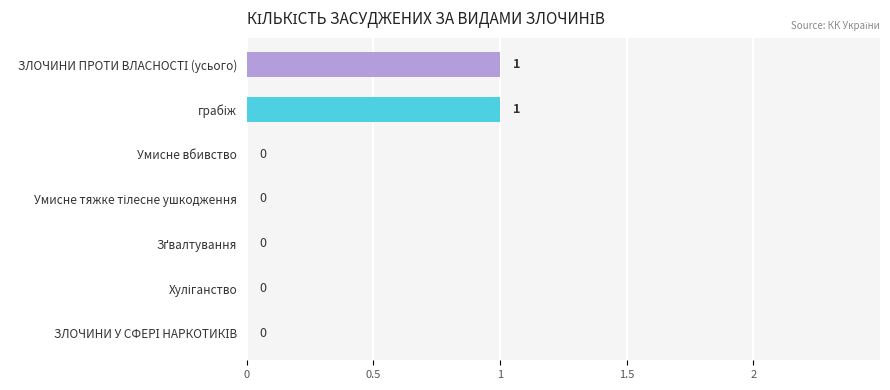

Count the number of categories in the chart.

7